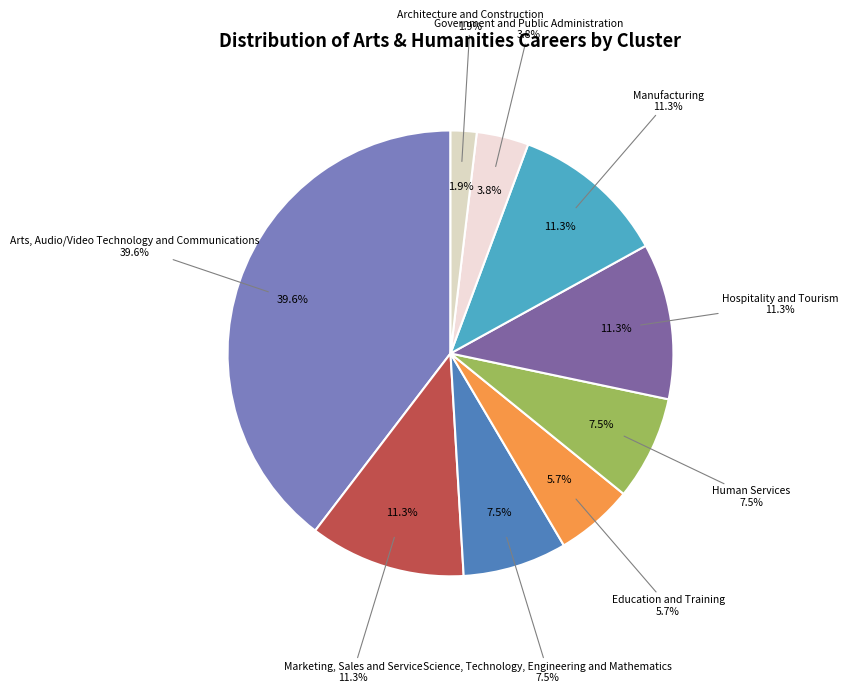

Does Architecture and Construction account for over 50% of the chart?

No